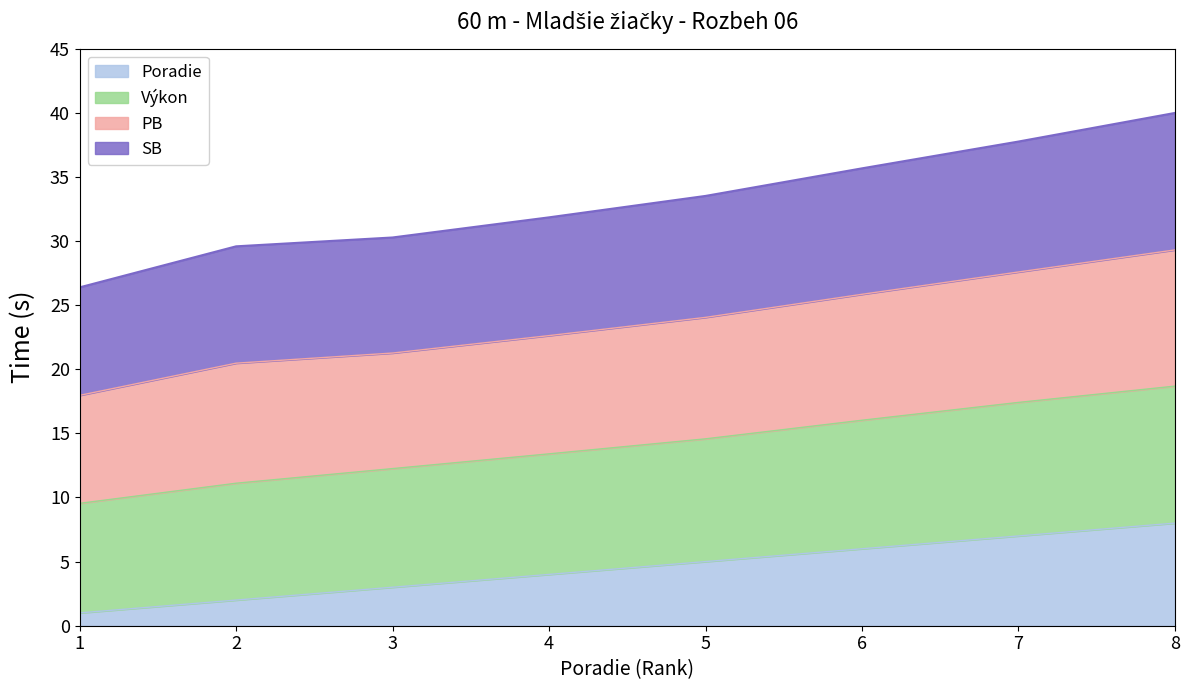

What is the smallest value displayed?

1.0